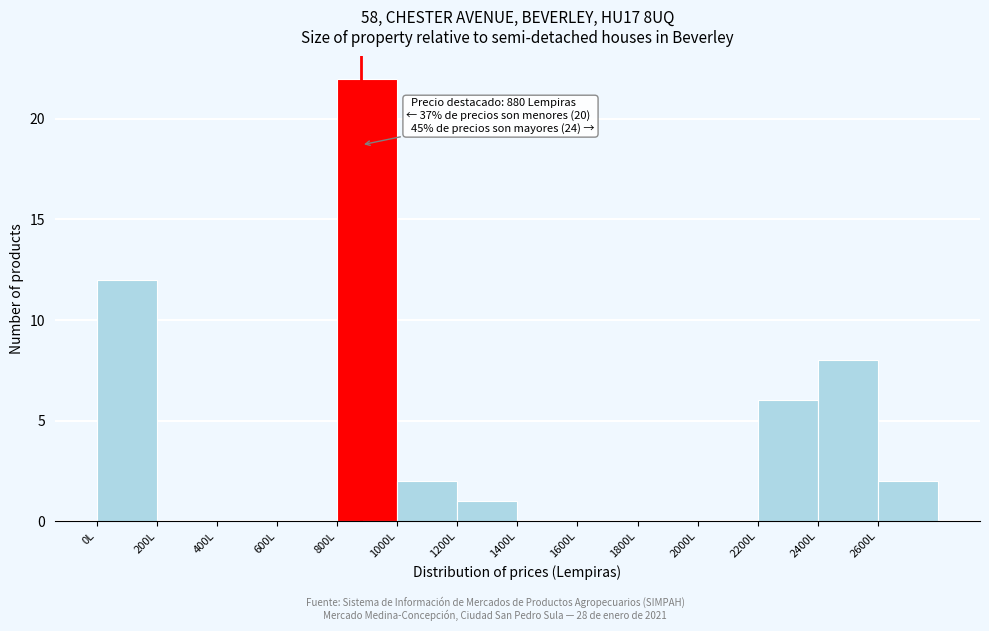

Which range on the x-axis has the tallest bar?

800 to 1000